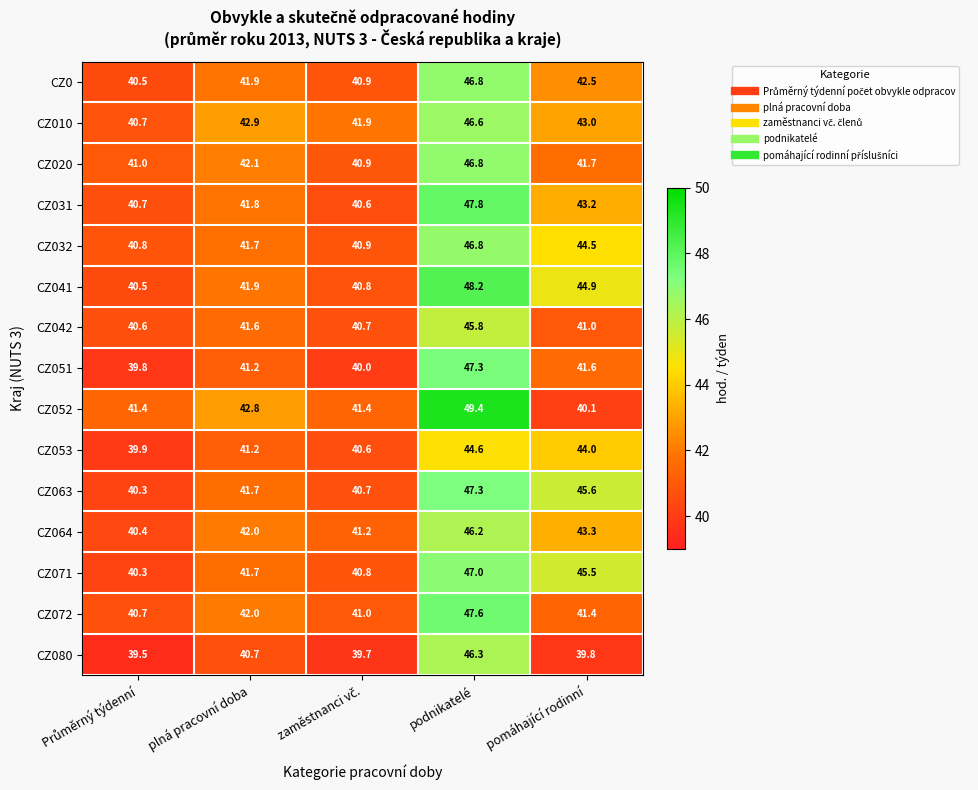

Is the value of CZ072 at podnikatelé greater than the value of CZ053 at podnikatelé?

Yes